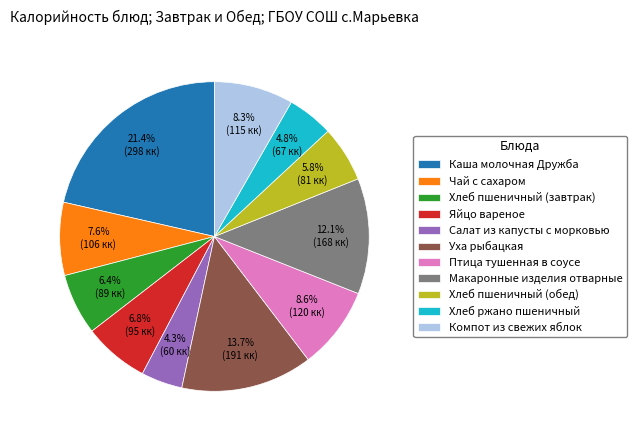

To the nearest percent, what is the difference between the Птица тушенная в соусе and Яйцо вареное slice percentages?

2%